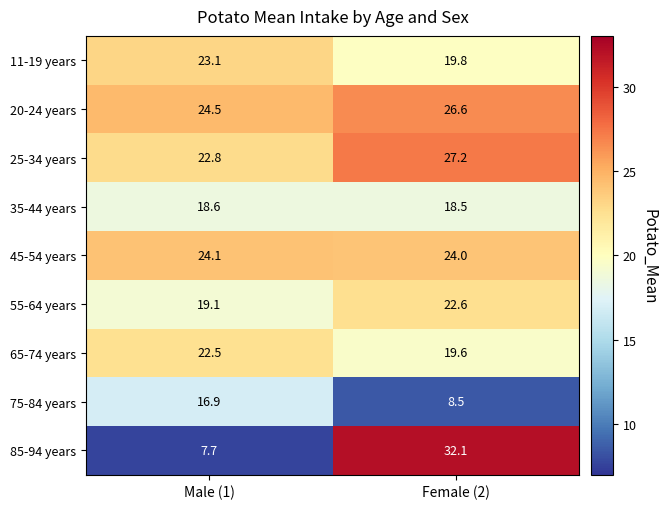

Which series has the widest spread of values?

85-94 years